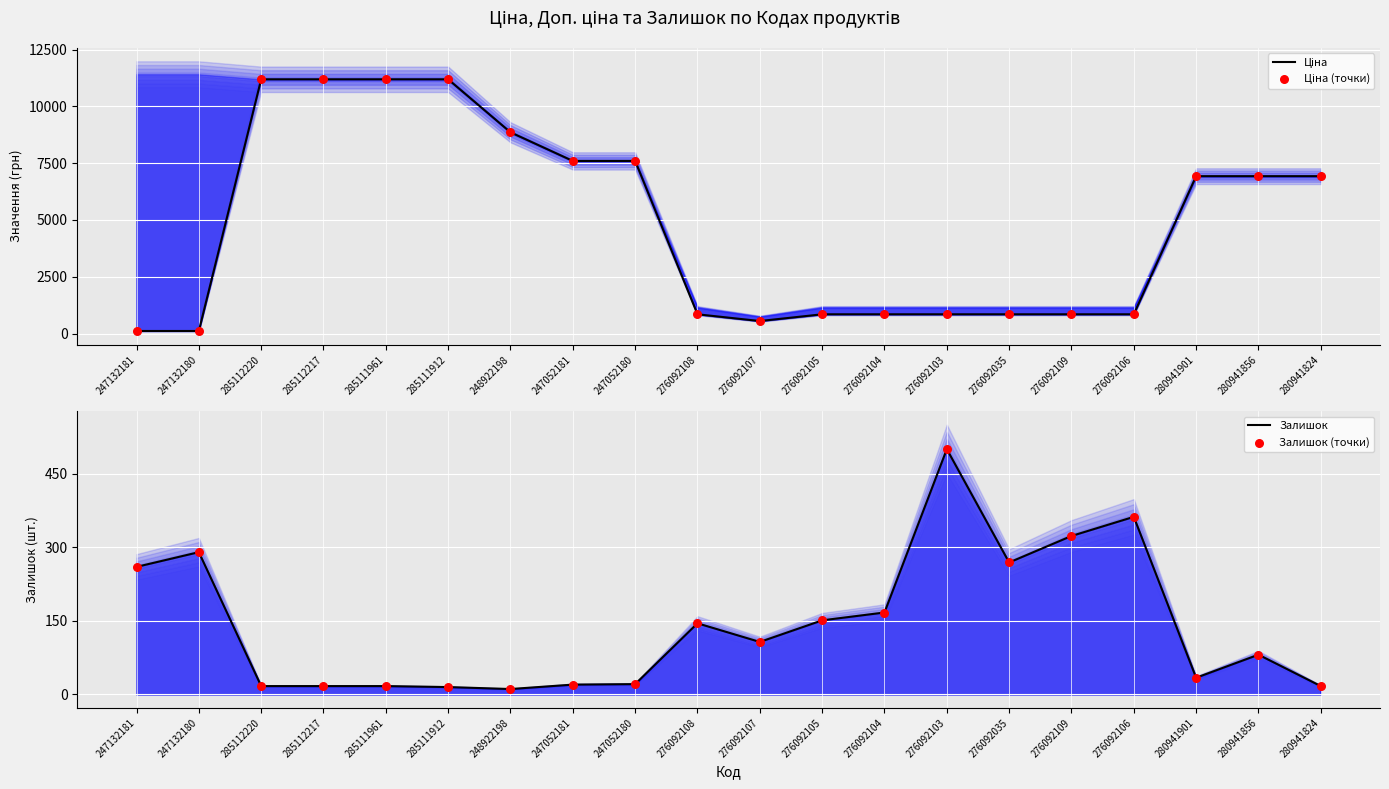

Which series contains the lowest Y value?

Залишок